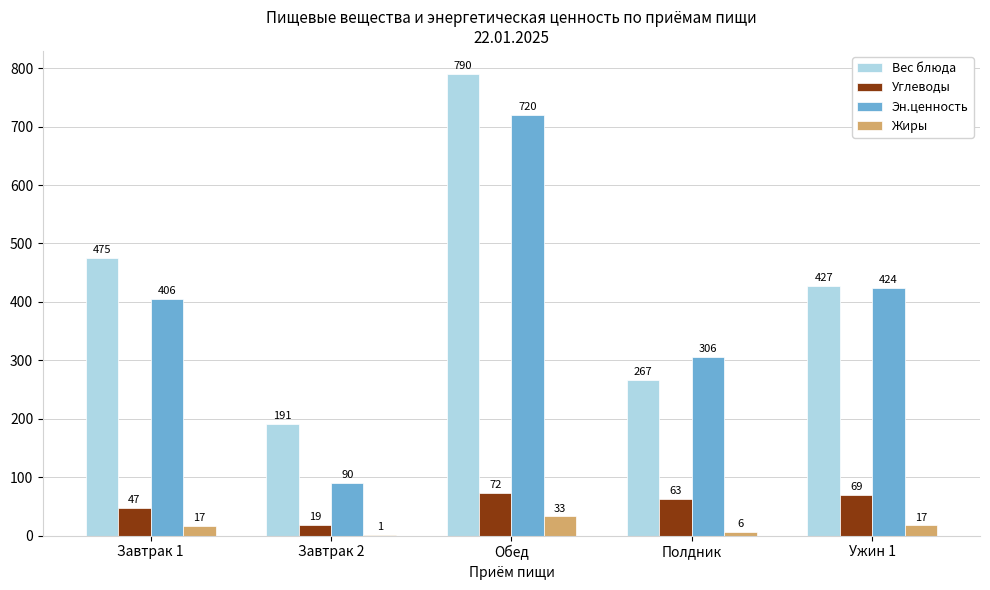

Which series changed the most between Завтрак 1 and Ужин 1?

Вес блюда